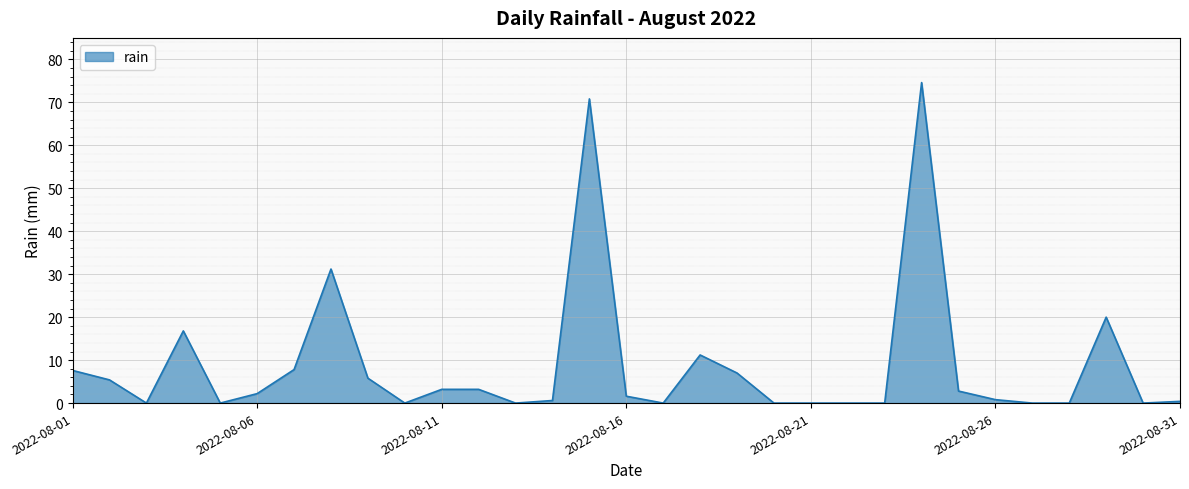

What is the difference between the maximum and minimum values?

74.6